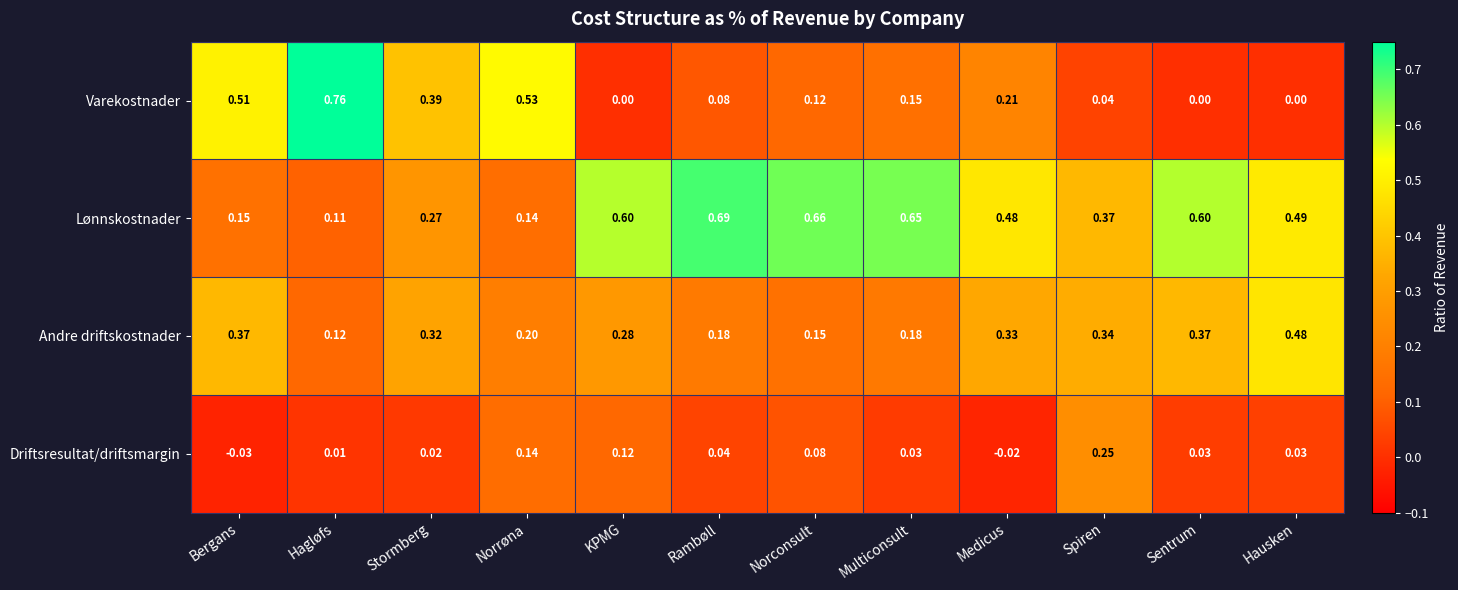

Which category has the highest value across all series?

Hagløfs